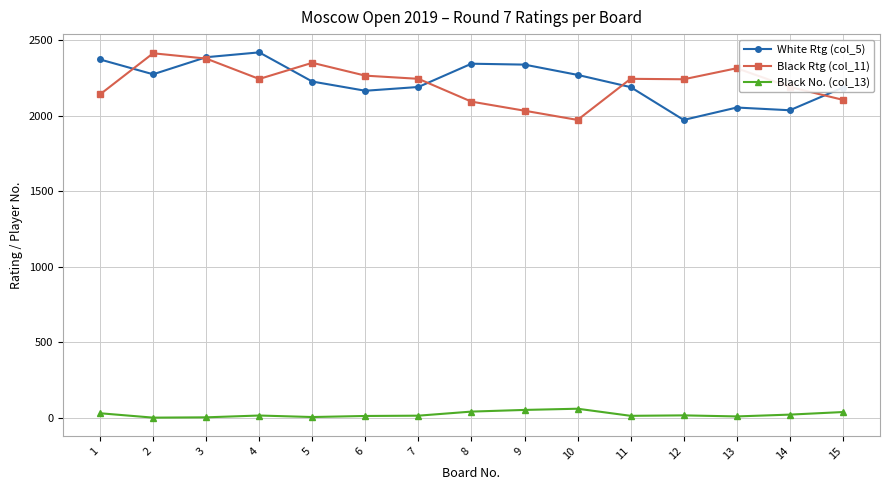

What is the average value of the Black Rtg (col_11) series?

2215